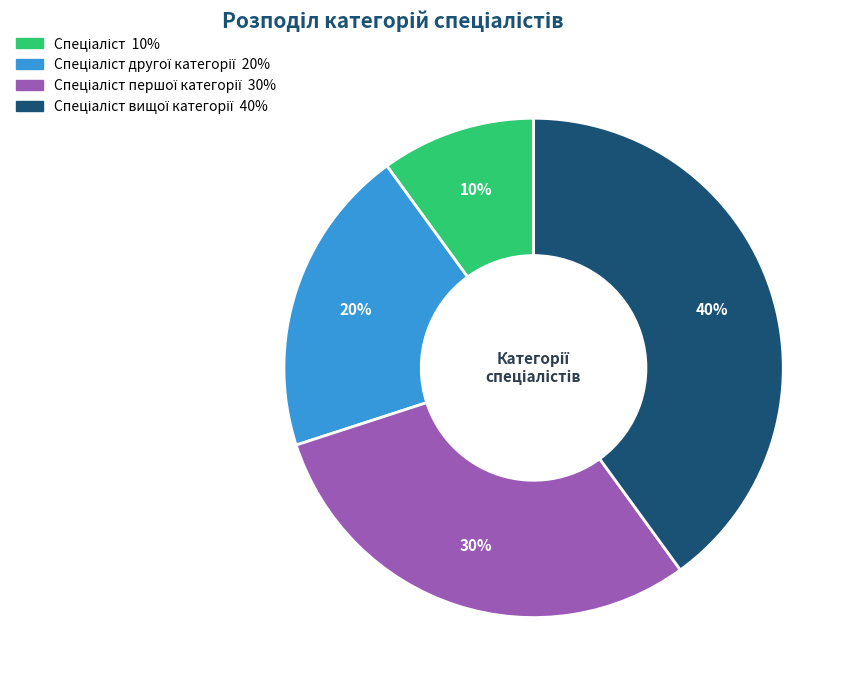

To the nearest percent, what is the difference between the largest and smallest slice percentages?

30%